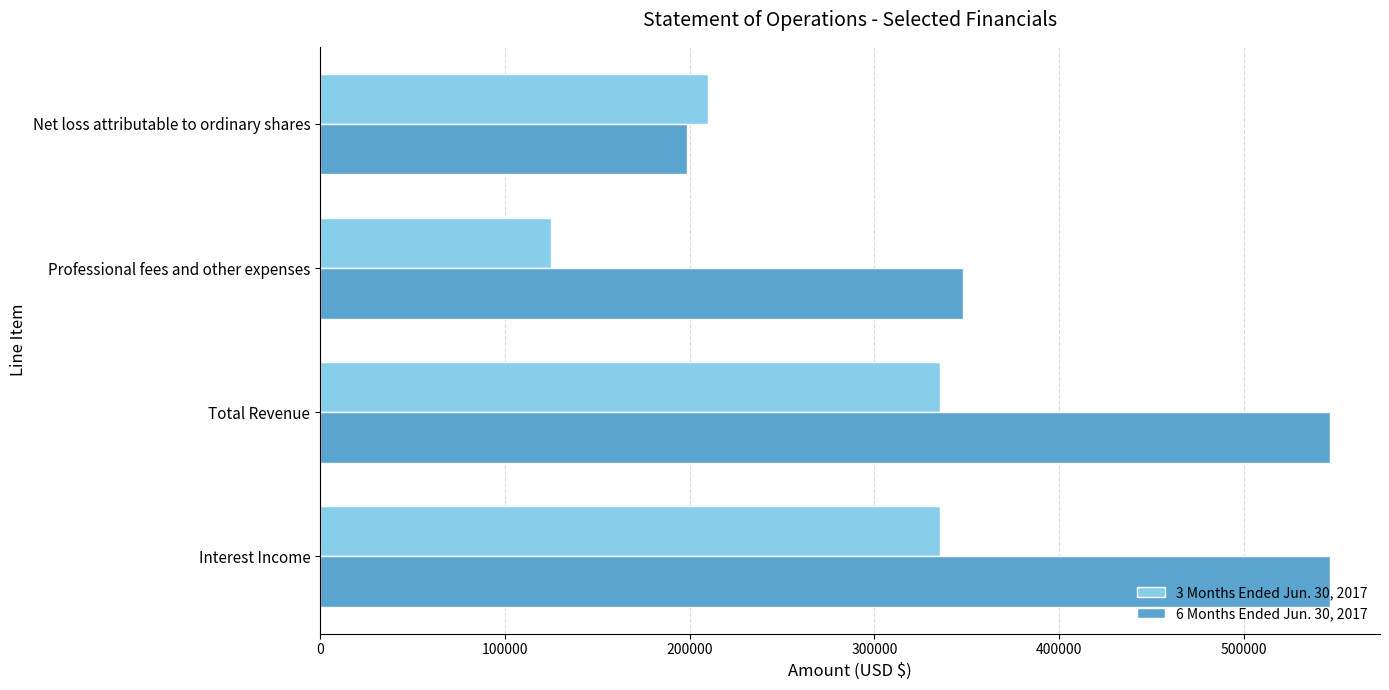

Count the number of data series in this chart.

2